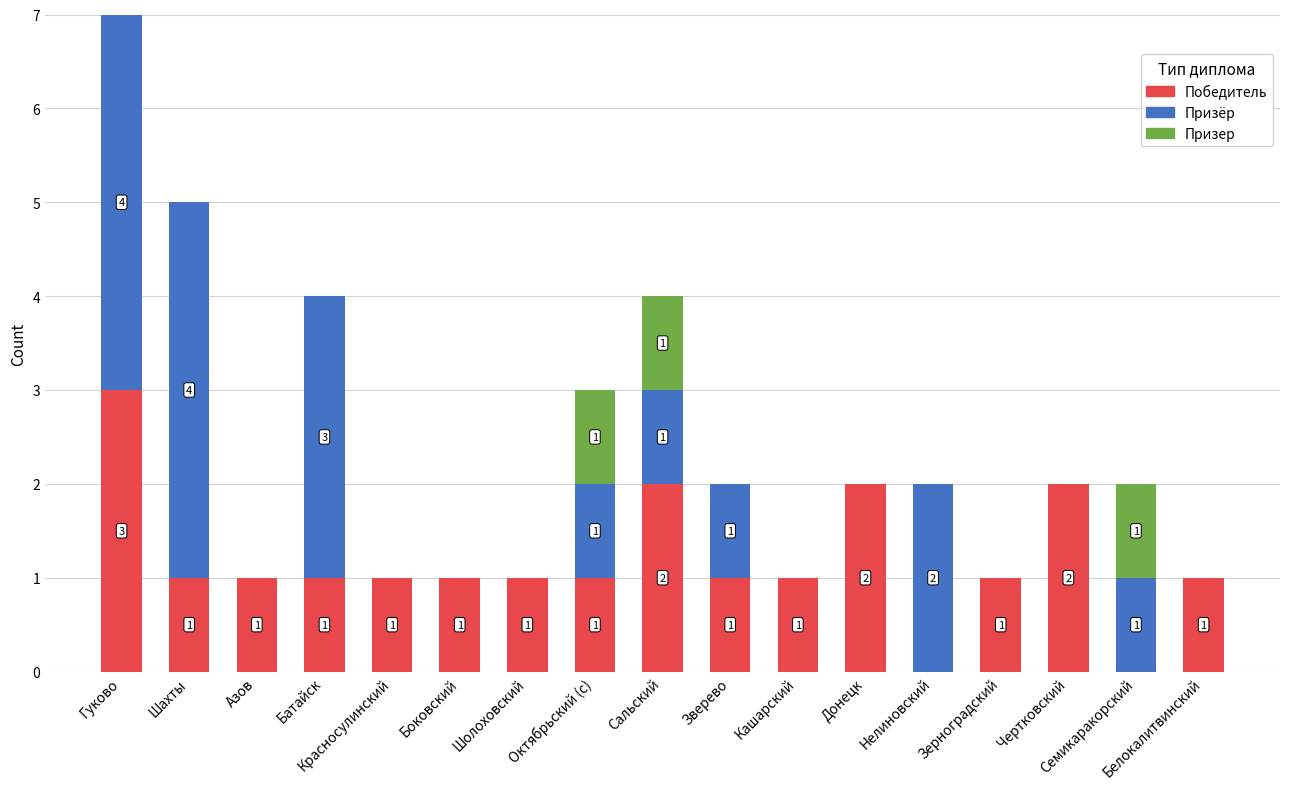

At which category is the sum across all series the highest?

Гуково